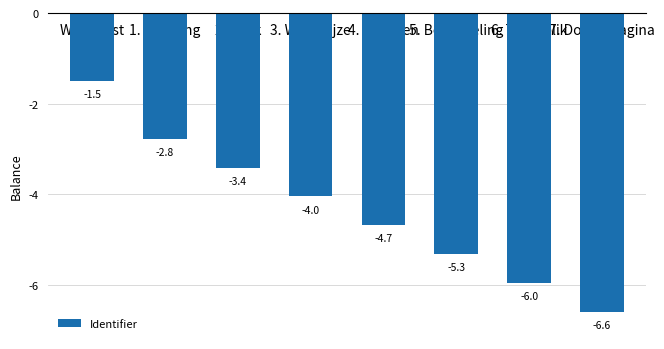

Between 5. Beoordeling and 1. Inleiding, which is larger?

1. Inleiding